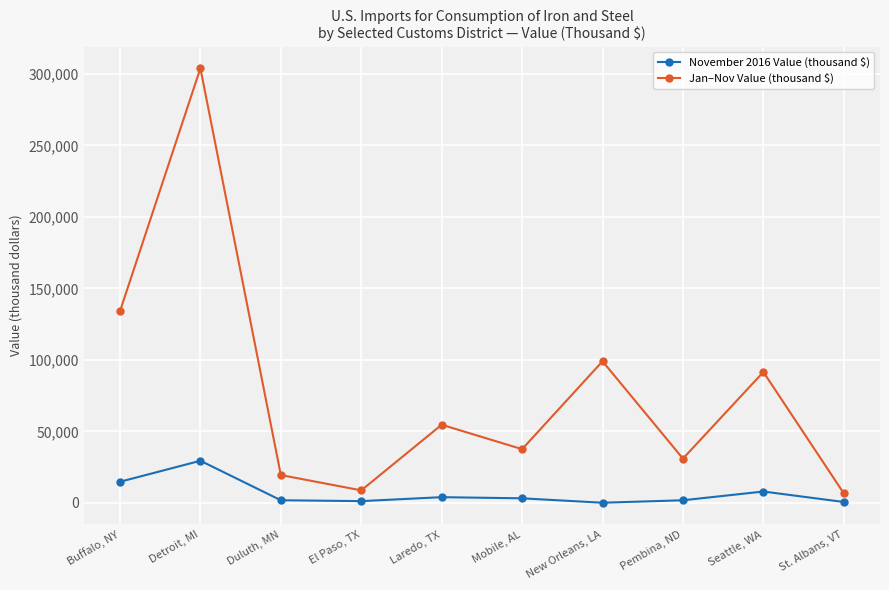

What is the label of the 10th point from the right?

Buffalo, NY